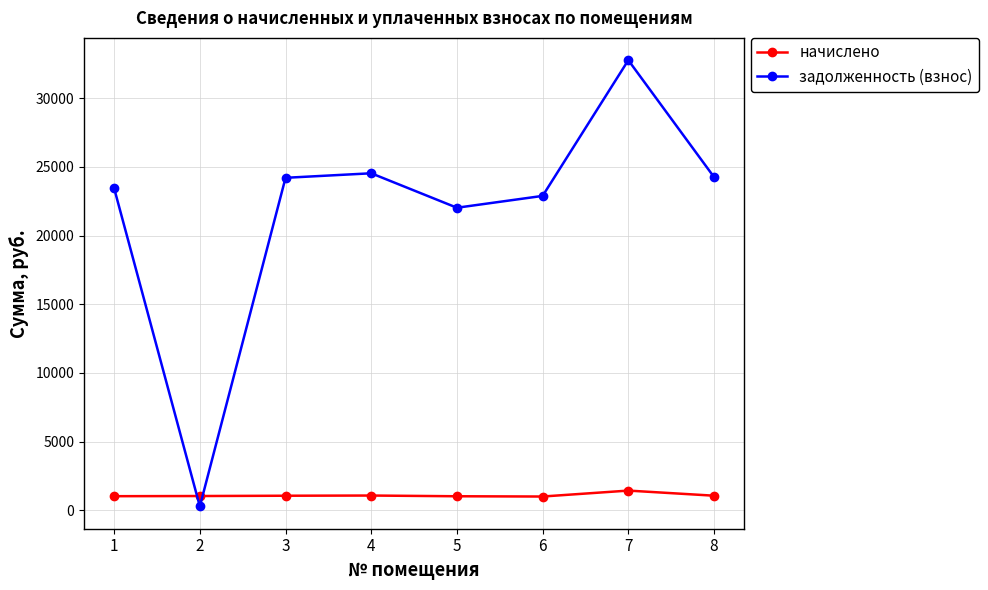

Rank the series by their average value, from highest to lowest.

задолженность (взнос), начислено